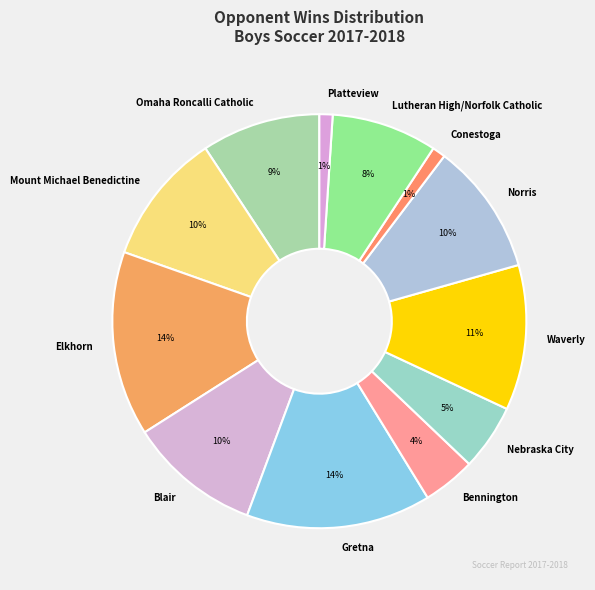

Approximately how many times larger is the value at Nebraska City compared to Gretna?

0.4